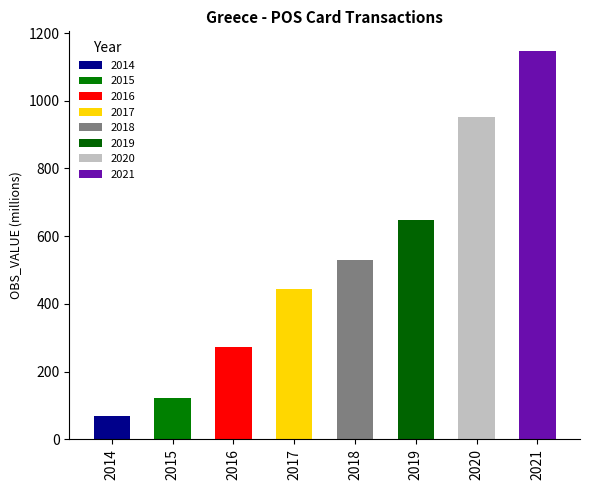

What is the average value?

523.2